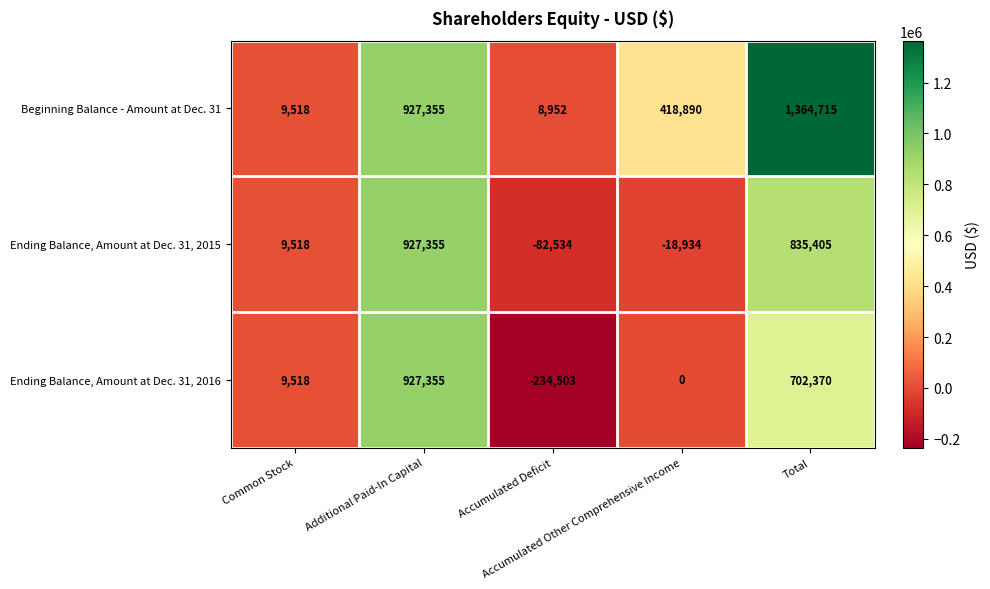

At which category is the sum across all series the highest?

Total